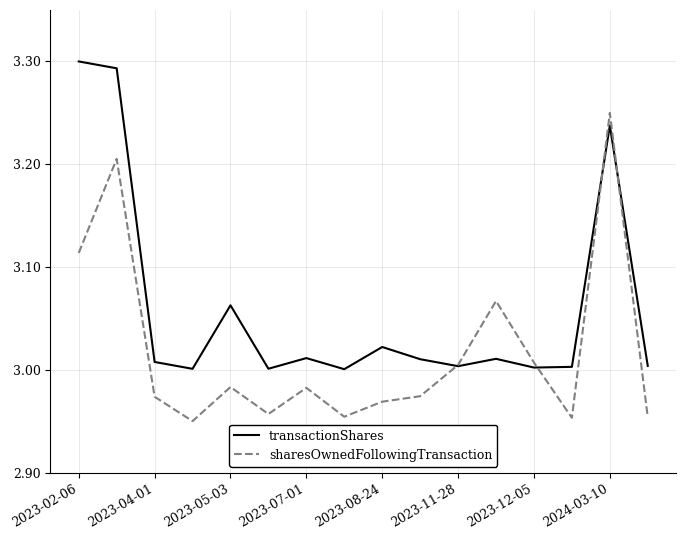

List the series in order of their peak value, highest first.

transactionShares, sharesOwnedFollowingTransaction